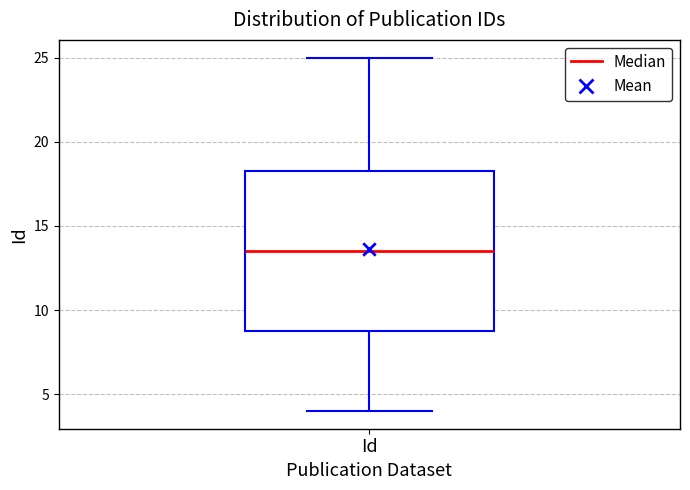

Transcribe this box plot: give where the median line is, the range the box spans, and where the two whiskers end, as read against the y-axis. The values are not printed on the chart, so give them approximately, as read against the axis.

median 13.5, box 9.0 to 18.5, whiskers 4.0 to 25.0